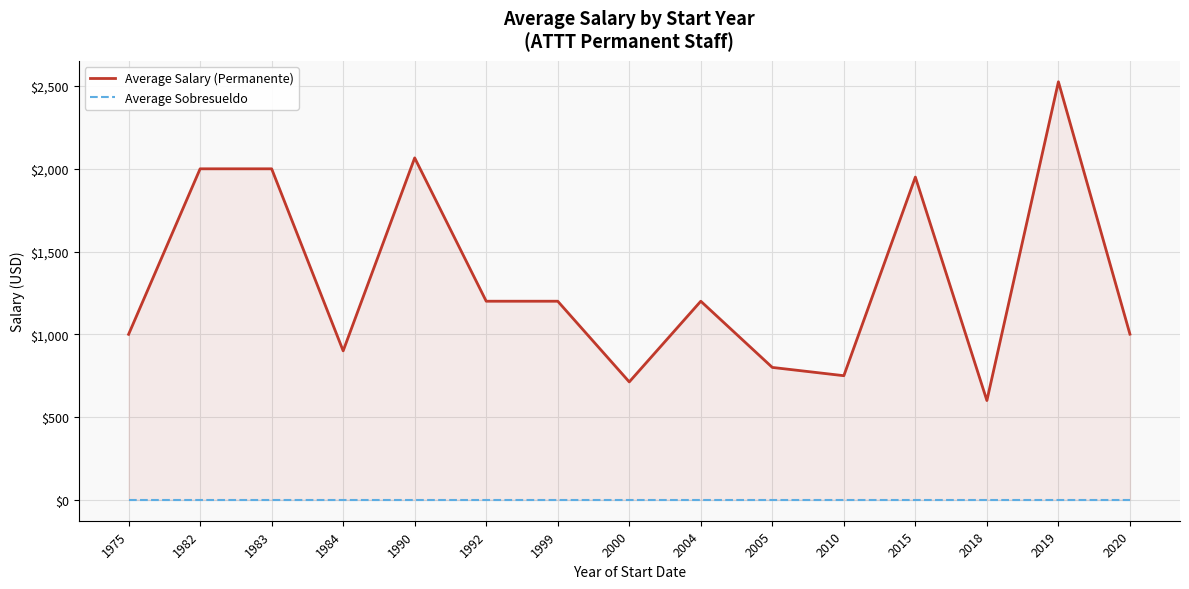

Rank the series by their average value, from highest to lowest.

Average Salary (Permanente), Average Sobresueldo